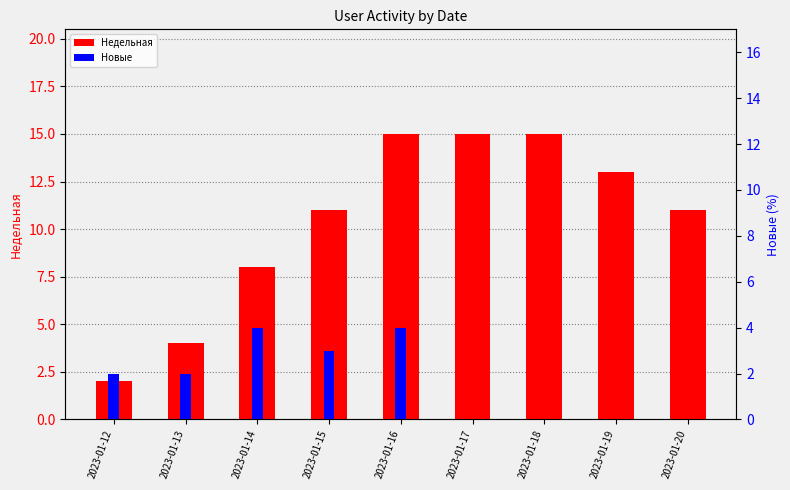

Between 2023-01-15 and 2023-01-18, which is larger?

2023-01-18